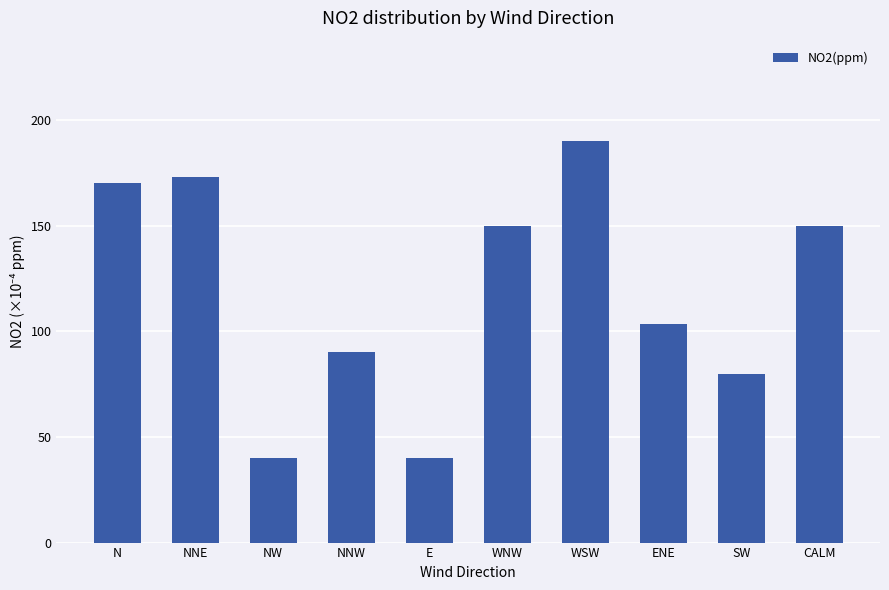

The value at ENE is 146.4. True or false?

False